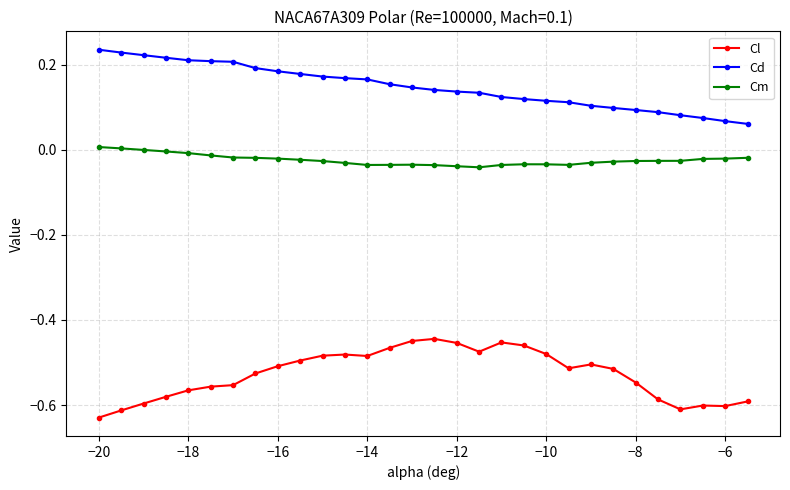

True or false: Cm has more than 0 points higher than both neighbors.

True